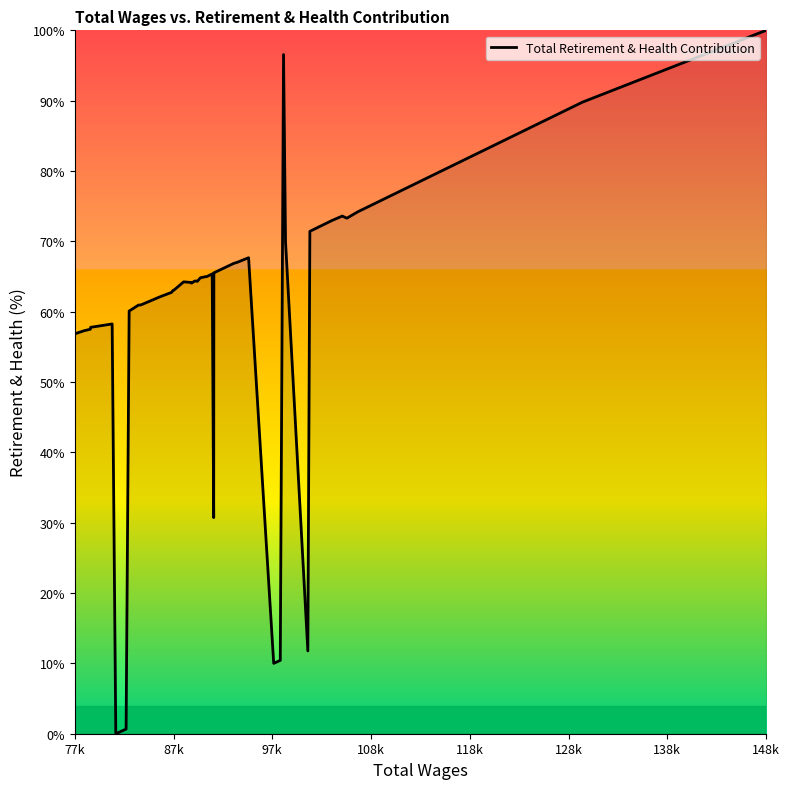

How many interior local valleys (lower than both neighbors) does the data have?

7